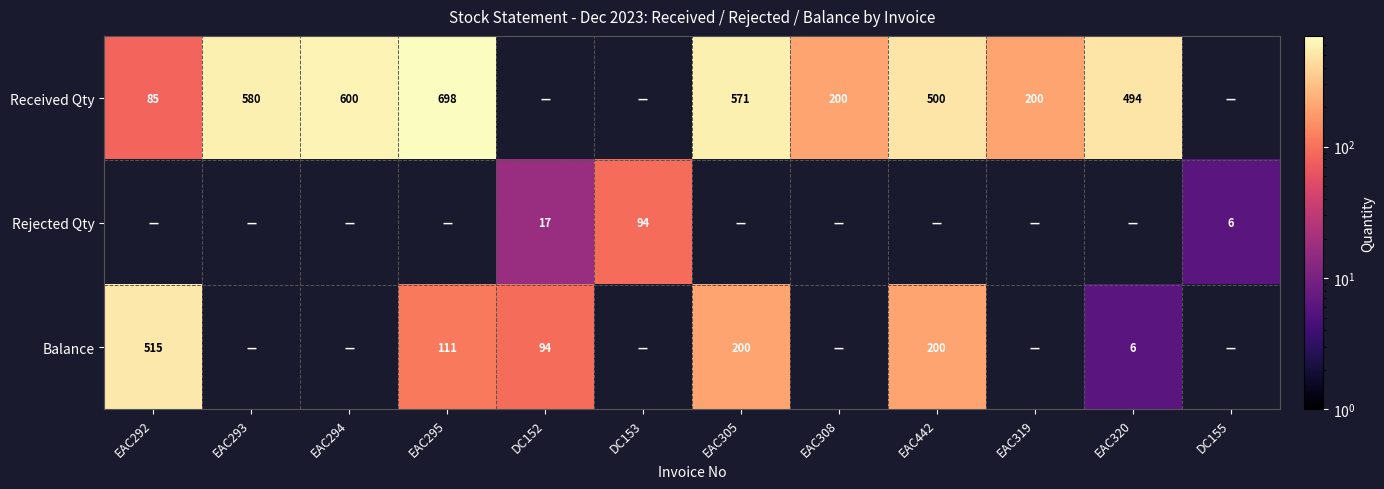

Is the value of Received Qty at EAC292 greater than the value of Rejected Qty at DC153?

No